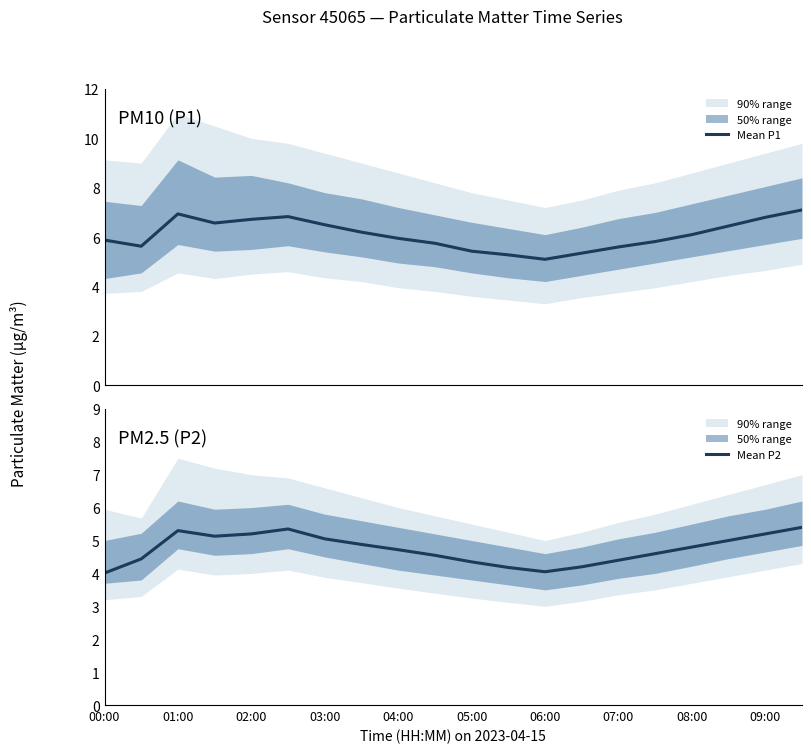

At which category does the chart reach its minimum across all series?

00:00